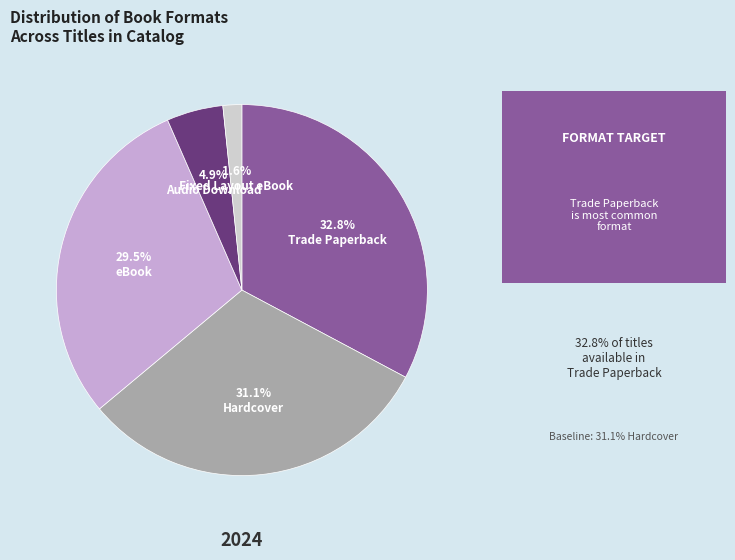

Does any single category account for the majority?

No